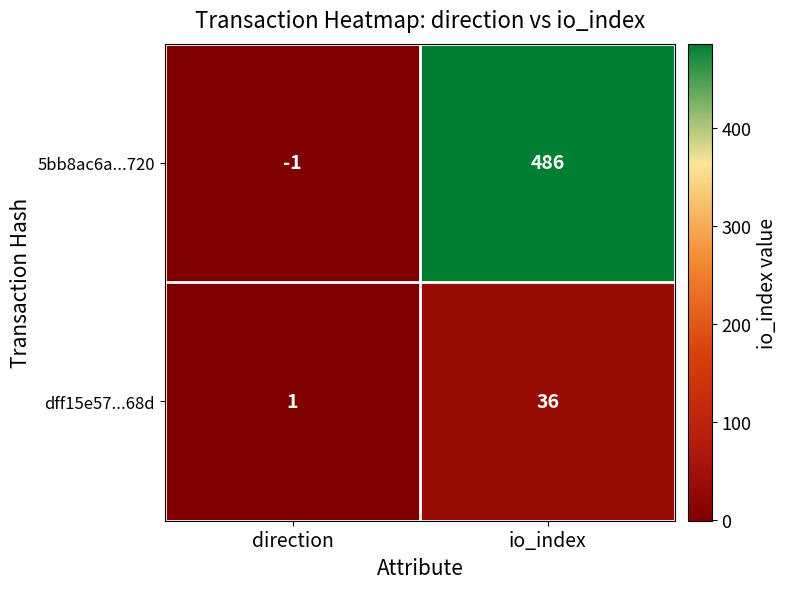

The 5bb8ac6a...720 series shows 326 at io_index. True or false?

False